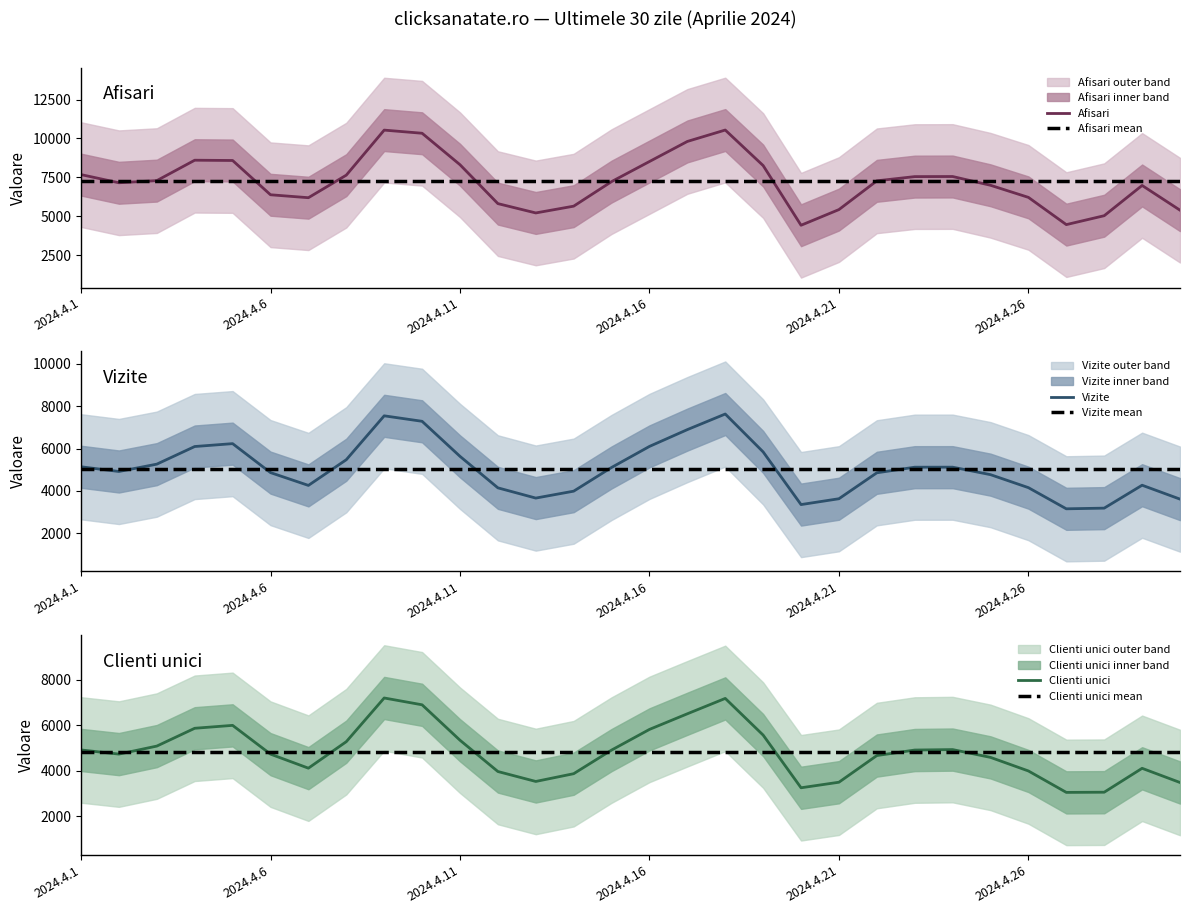

Reading left to right, what are all the values shown in this chart?

Afisari: 2024.4.1=7674	2024.4.2=7149	2024.4.3=7287	2024.4.4=8600	2024.4.5=8582	2024.4.6=6377	2024.4.7=6188	2024.4.8=7639	2024.4.9=10536	2024.4.10=10334	2024.4.11=8311	2024.4.12=5808	2024.4.13=5208	2024.4.14=5644	2024.4.15=7223	2024.4.16=8516	2024.4.17=9807	2024.4.18=10541	2024.4.19=8255	2024.4.20=4416	2024.4.21=5424	2024.4.22=7274	2024.4.23=7545	2024.4.24=7551	2024.4.25=6987	2024.4.26=6209	2024.4.27=4457	2024.4.28=5030	2024.4.29=6976	2024.4.30=5386
Vizite: 2024.4.1=5138	2024.4.2=4915	2024.4.3=5262	2024.4.4=6095	2024.4.5=6231	2024.4.6=4862	2024.4.7=4257	2024.4.8=5471	2024.4.9=7546	2024.4.10=7287	2024.4.11=5631	2024.4.12=4142	2024.4.13=3658	2024.4.14=3985	2024.4.15=5105	2024.4.16=6100	2024.4.17=6894	2024.4.18=7631	2024.4.19=5840	2024.4.20=3351	2024.4.21=3627	2024.4.22=4853	2024.4.23=5118	2024.4.24=5119	2024.4.25=4765	2024.4.26=4151	2024.4.27=3151	2024.4.28=3183	2024.4.29=4266	2024.4.30=3609
Clienti unici: 2024.4.1=4917	2024.4.2=4735	2024.4.3=5087	2024.4.4=5870	2024.4.5=5998	2024.4.6=4733	2024.4.7=4116	2024.4.8=5281	2024.4.9=7202	2024.4.10=6902	2024.4.11=5345	2024.4.12=3969	2024.4.13=3532	2024.4.14=3873	2024.4.15=4911	2024.4.16=5820	2024.4.17=6507	2024.4.18=7183	2024.4.19=5570	2024.4.20=3254	2024.4.21=3498	2024.4.22=4671	2024.4.23=4913	2024.4.24=4933	2024.4.25=4590	2024.4.26=3993	2024.4.27=3051	2024.4.28=3059	2024.4.29=4110	2024.4.30=3486